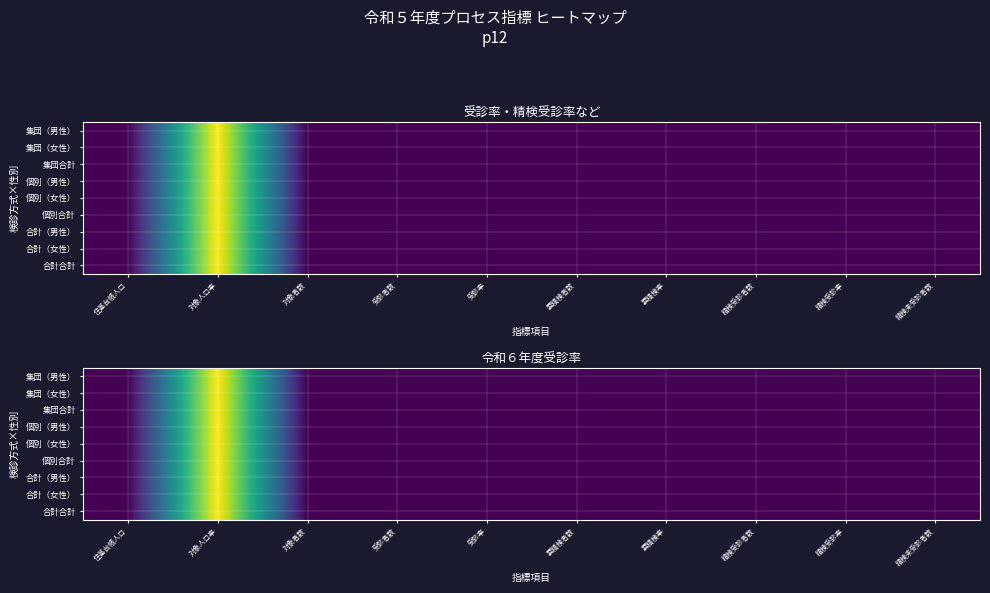

Which category has the highest value across all series?

対象人口率